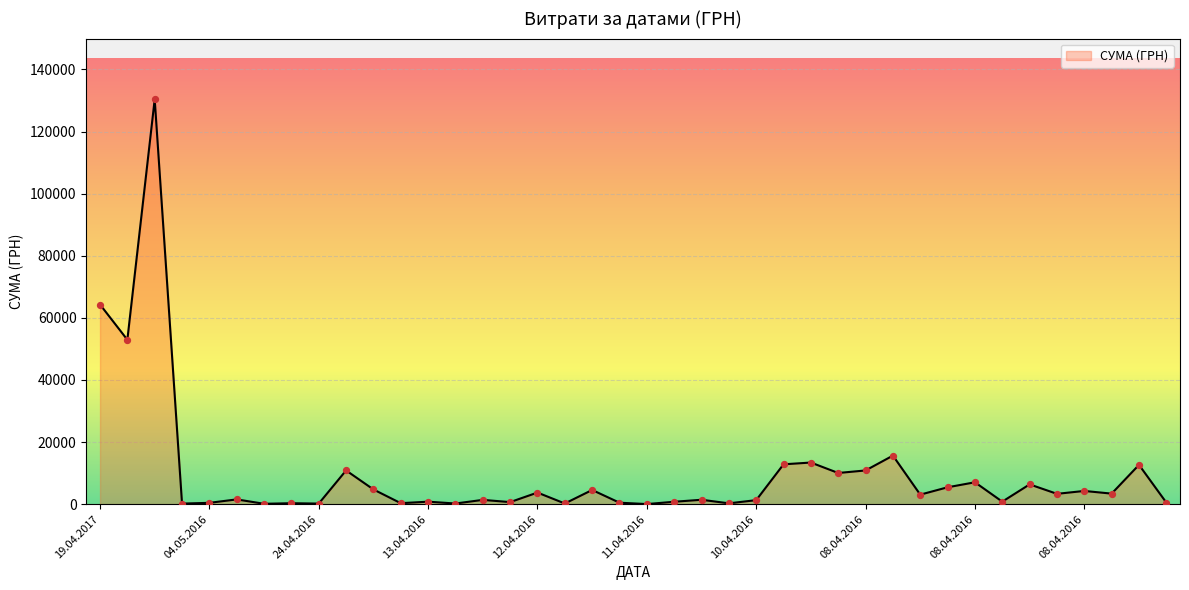

What is the greatest value displayed?

130379.7